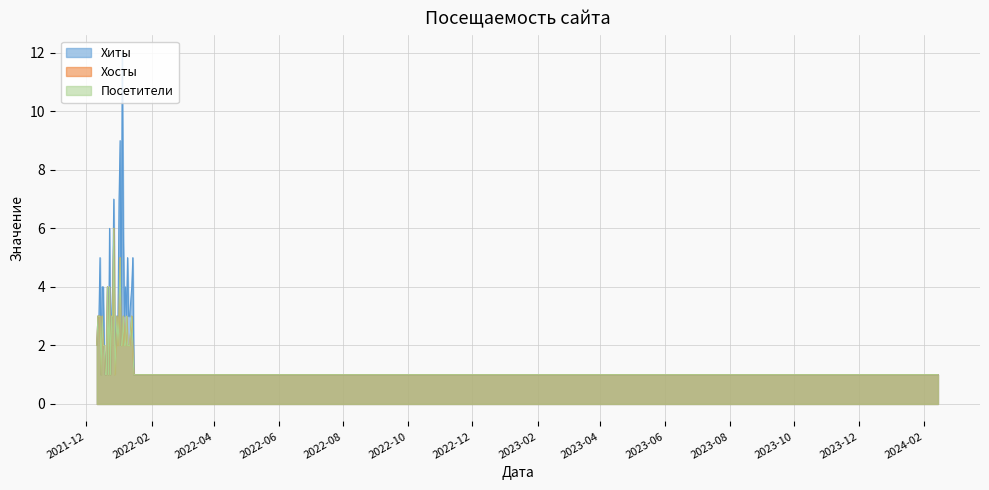

At which category does Хосты reach its first local peak?

2022-01-13